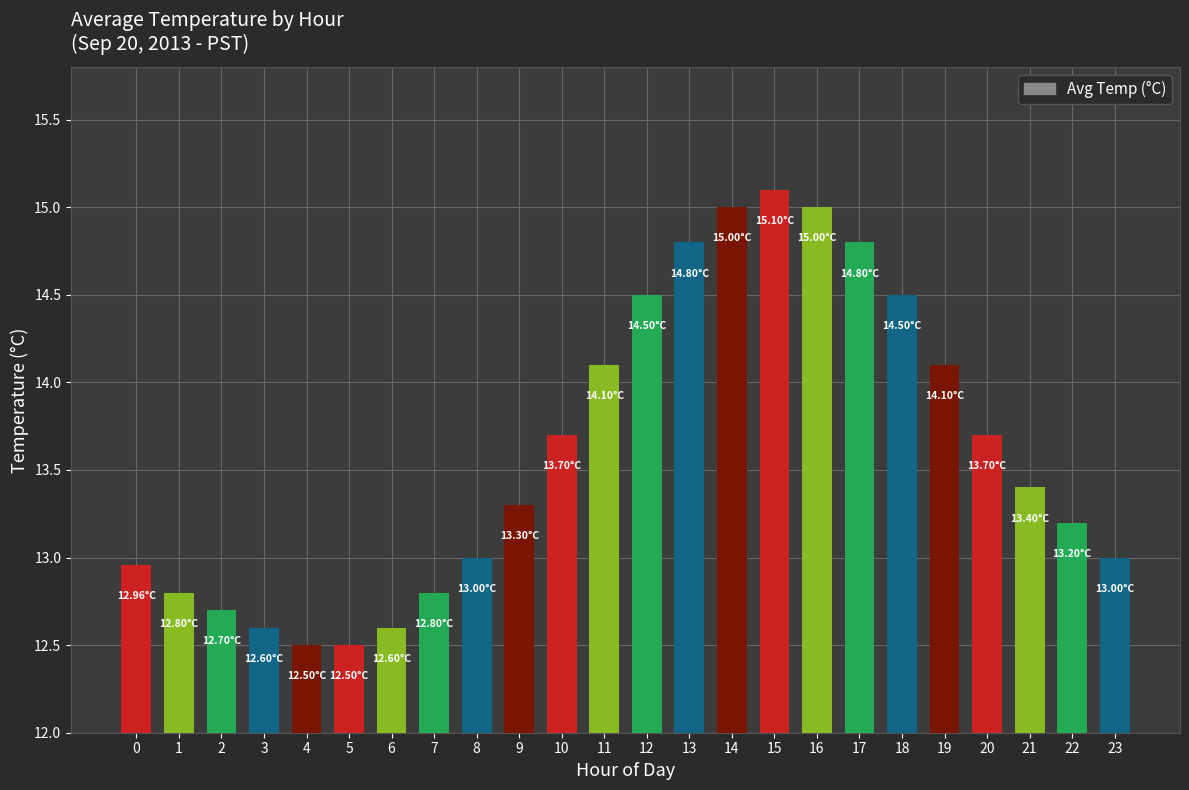

What is the average value?

13.6